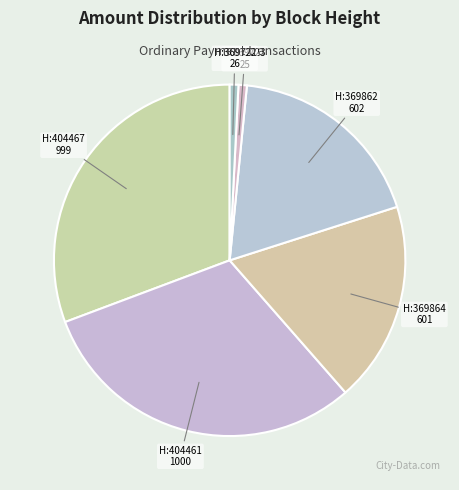

Count the number of slices in the pie.

6